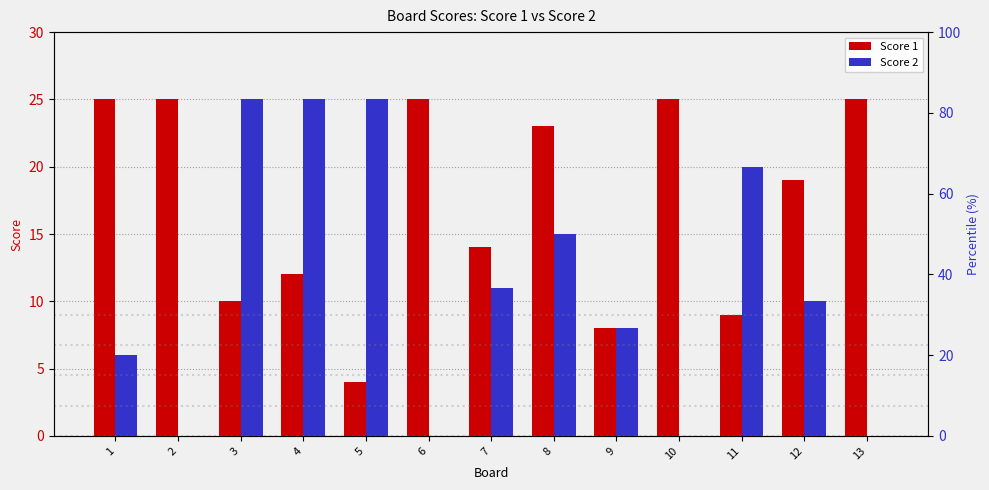

Rank the categories by Score 1 value from highest to lowest.

1, 2, 6, 10, 13, 8, 12, 7, 4, 3, 11, 9, 5